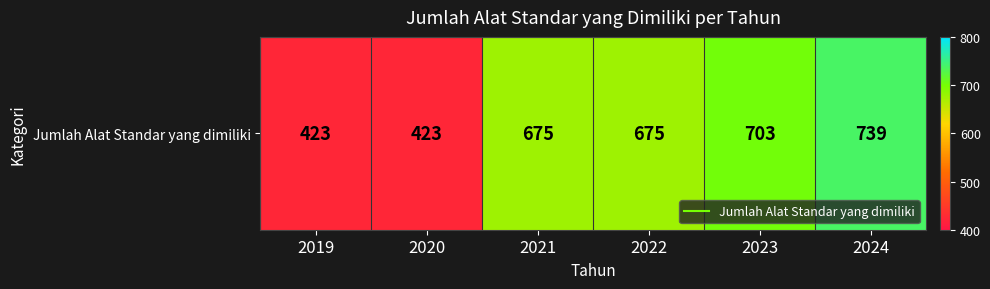

What is the change in value from 2019 to 2023?

+280